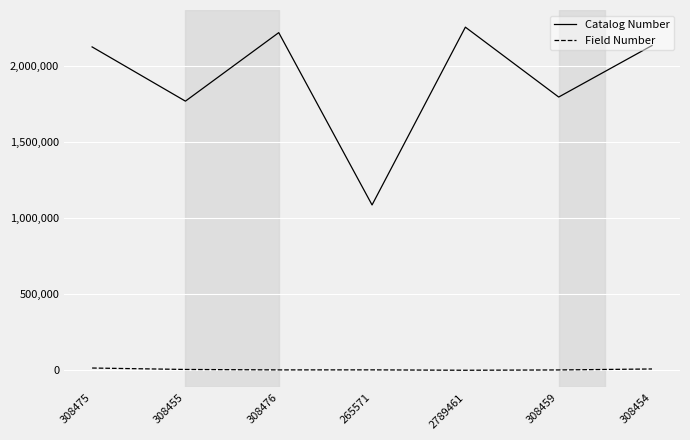

What is the sum of all Catalog Number values?

13389627